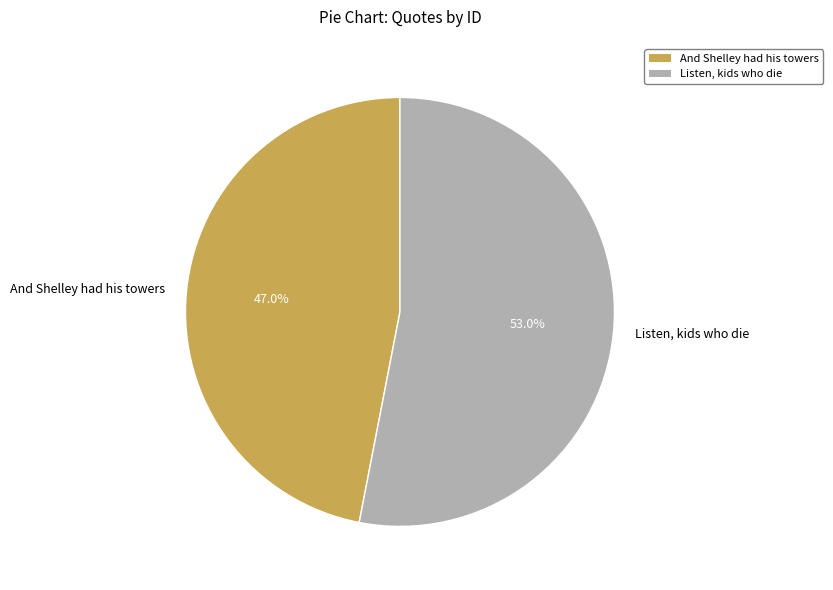

Which has a higher value, And Shelley had his towers or Listen, kids who die?

Listen, kids who die